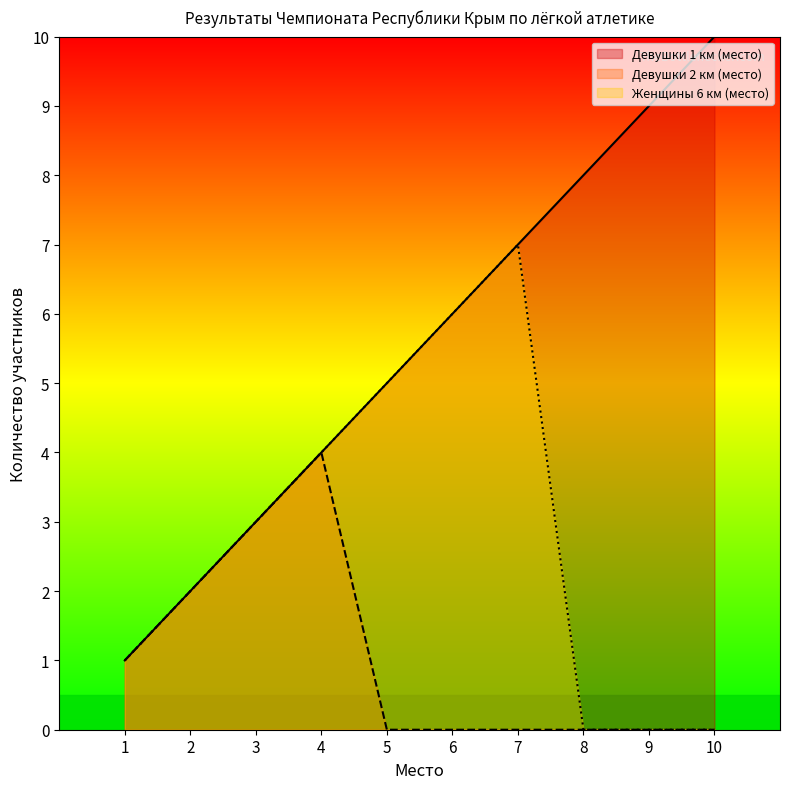

Reading left to right, transcribe all the data shown in this chart.

Девушки 1 км (место): 1	2	3	4	5	6	7	8	9	10
Девушки 2 км (место): 1	2	3	4	0	0	0	0	0	0
Женщины 6 км (место): 1	2	3	4	5	6	7	0	0	0